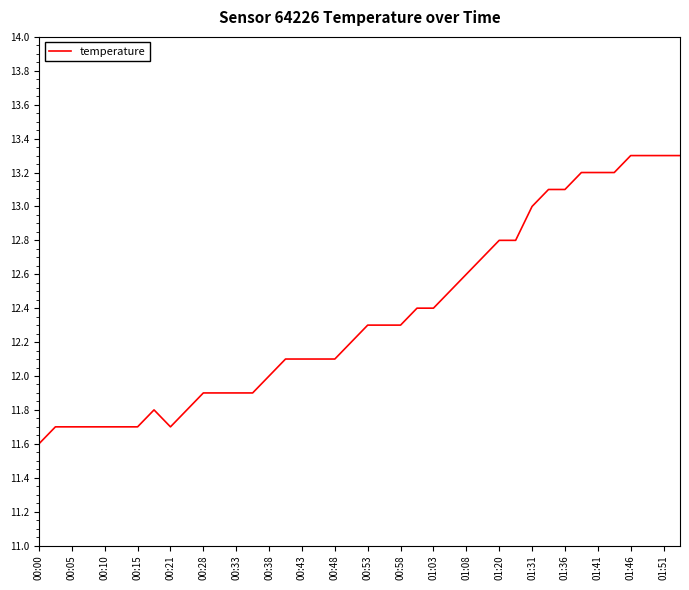

What is the minimum value shown in the chart?

11.6